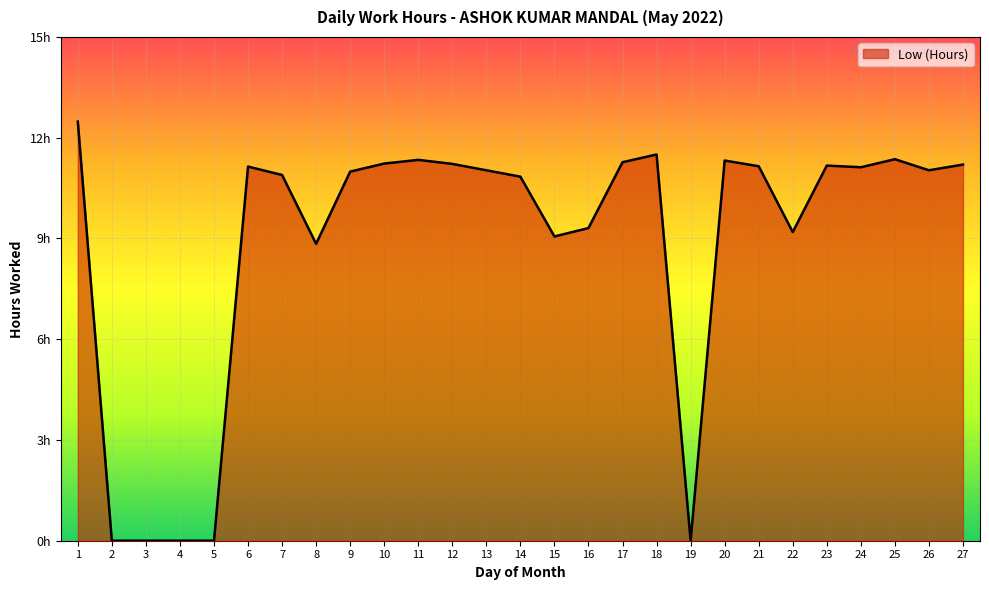

Is this an area chart (filled region under the line)?

Yes